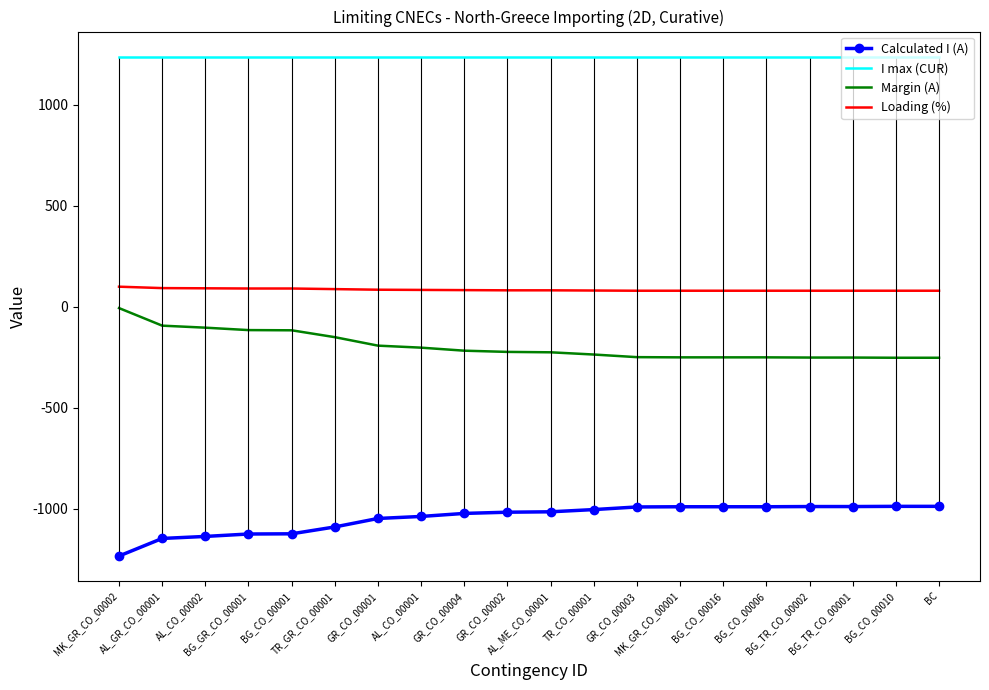

What position from the left is TR_CO_00001?

12